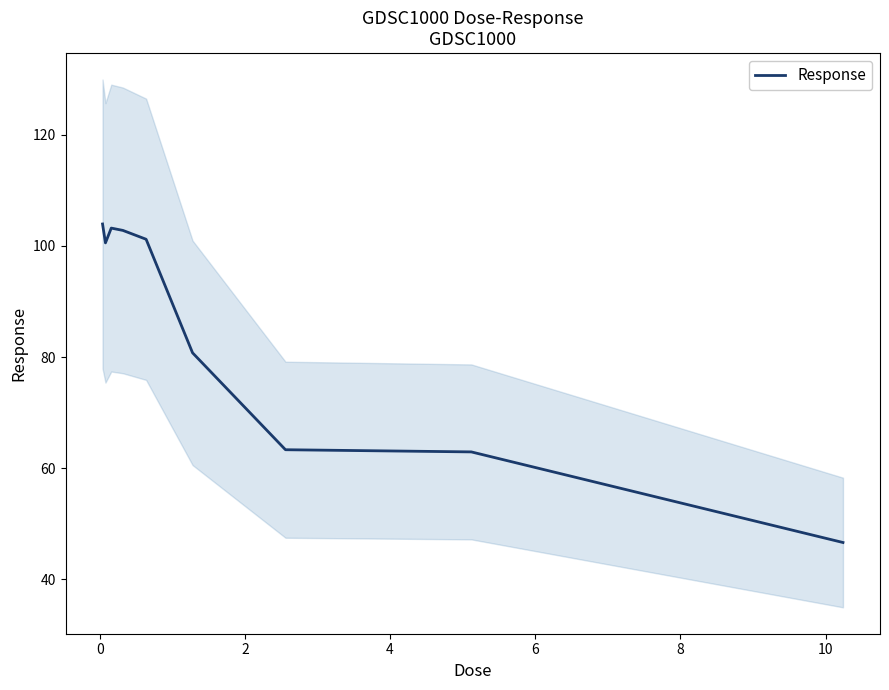

How many lines are shown in the chart?

1